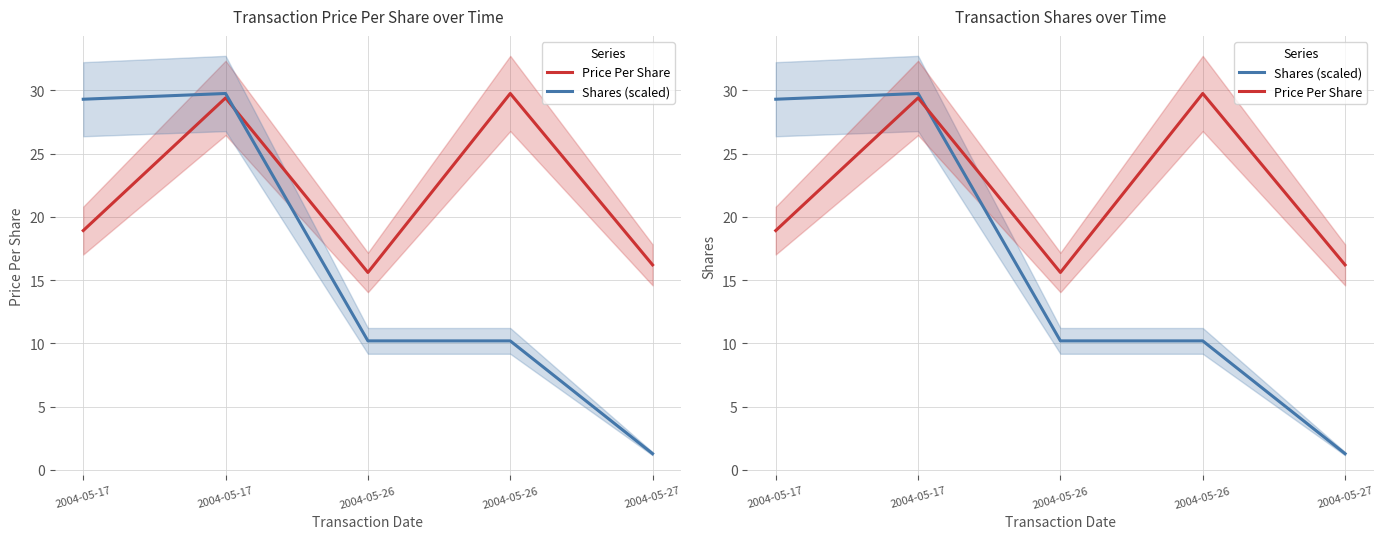

Which label corresponds to the largest value in the chart?

2004-05-26